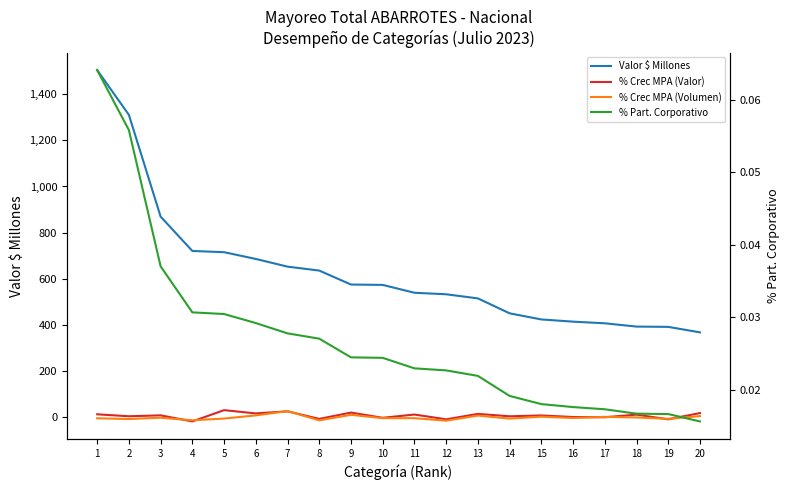

What is the approximate value of % Crec MPA (Valor) at 10?

-1.8